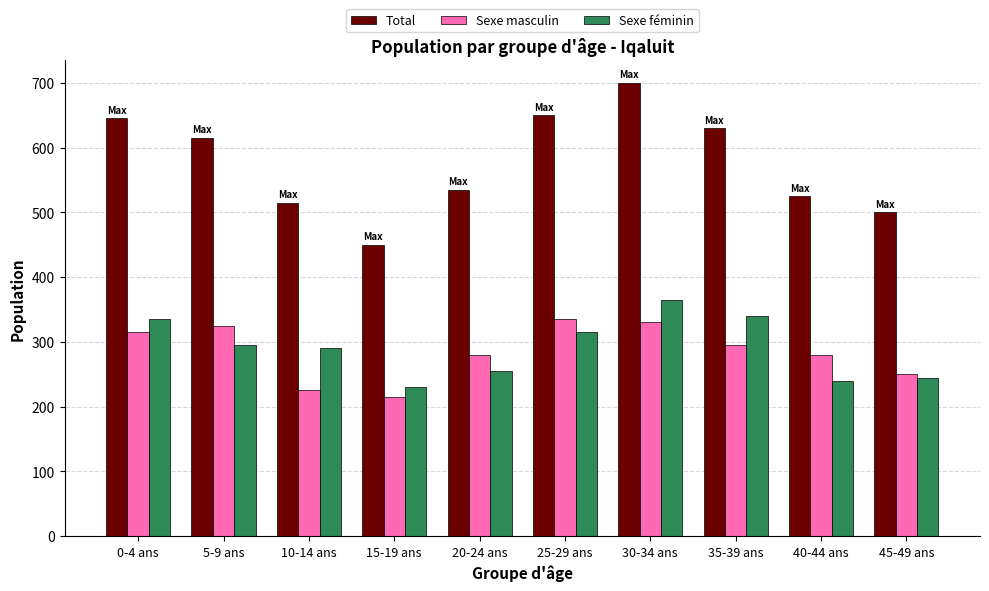

How many values in the Total series are below 615?

5